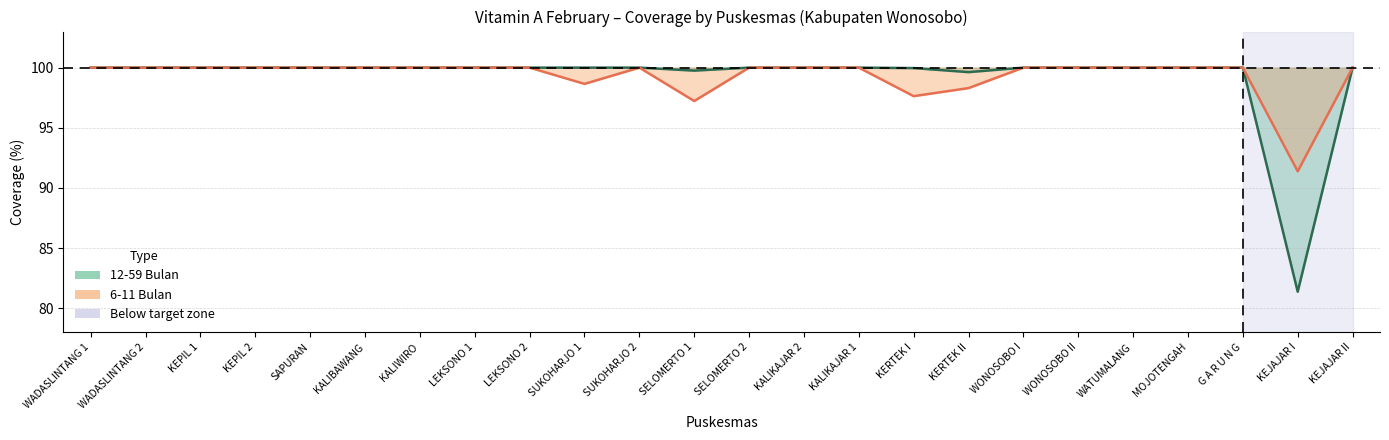

What is the label of the 15th point from the right?

SUKOHARJO 1